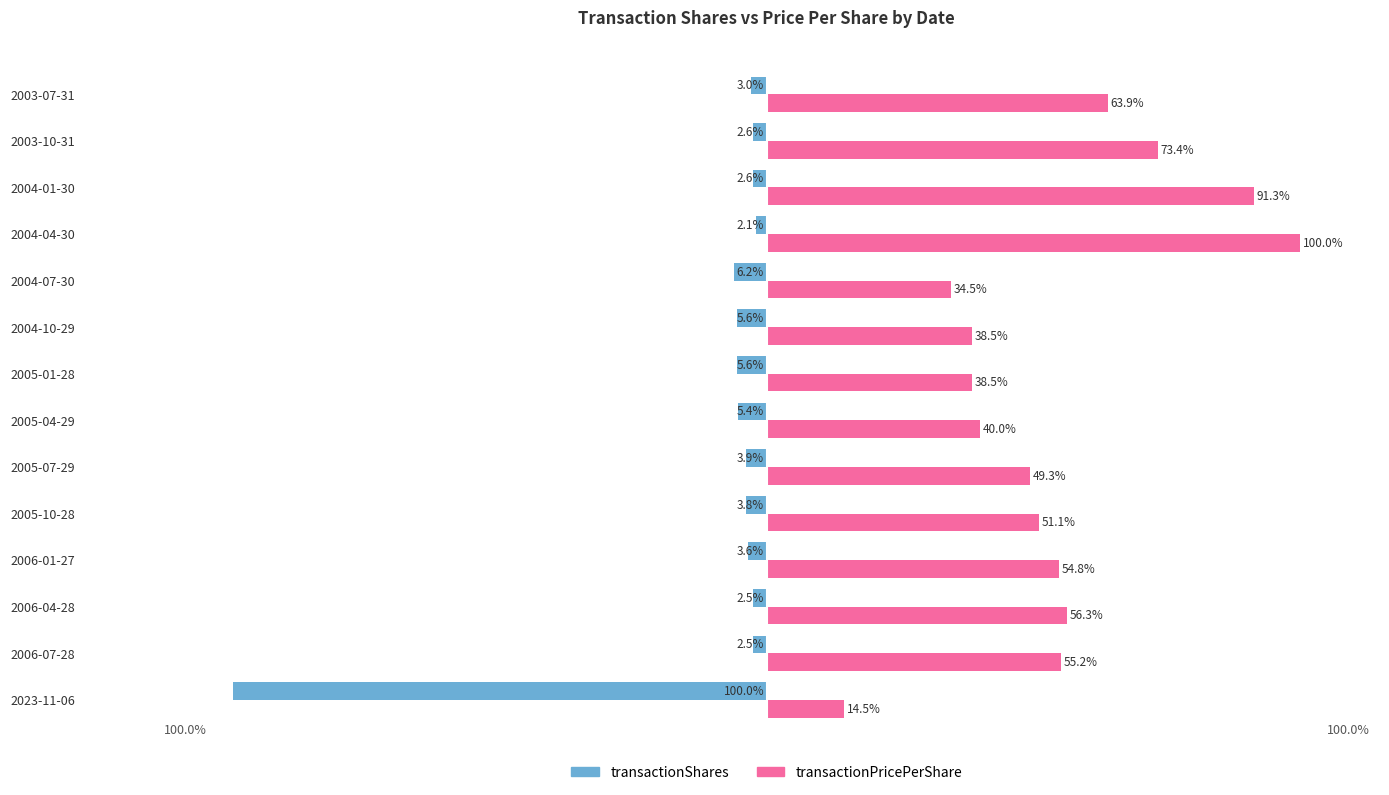

Which series has the largest range (max minus min)?

transactionShares